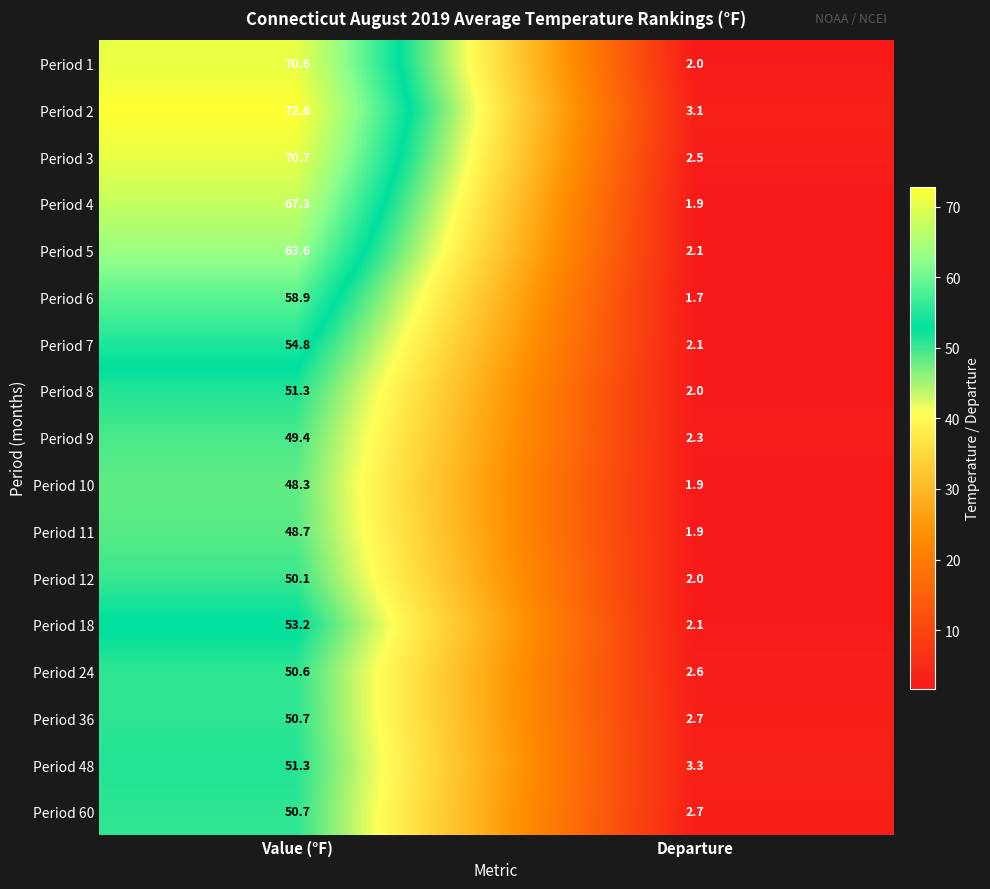

The Period 8 series shows 14.8 at Value (°F). True or false?

False